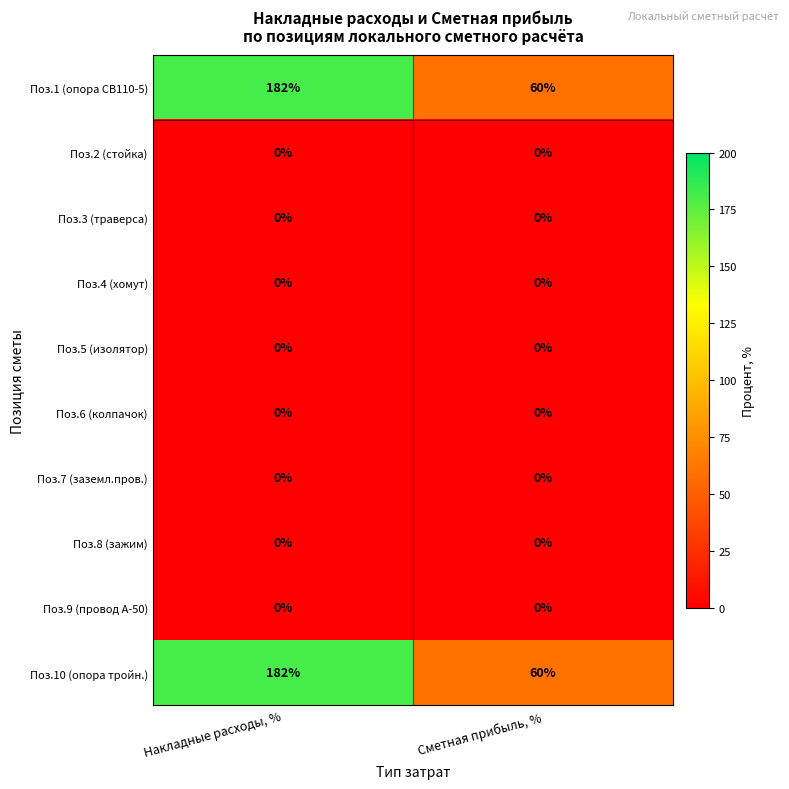

True or false: Поз.3 (траверса) has a value of 0 at Накладные расходы, %.

True